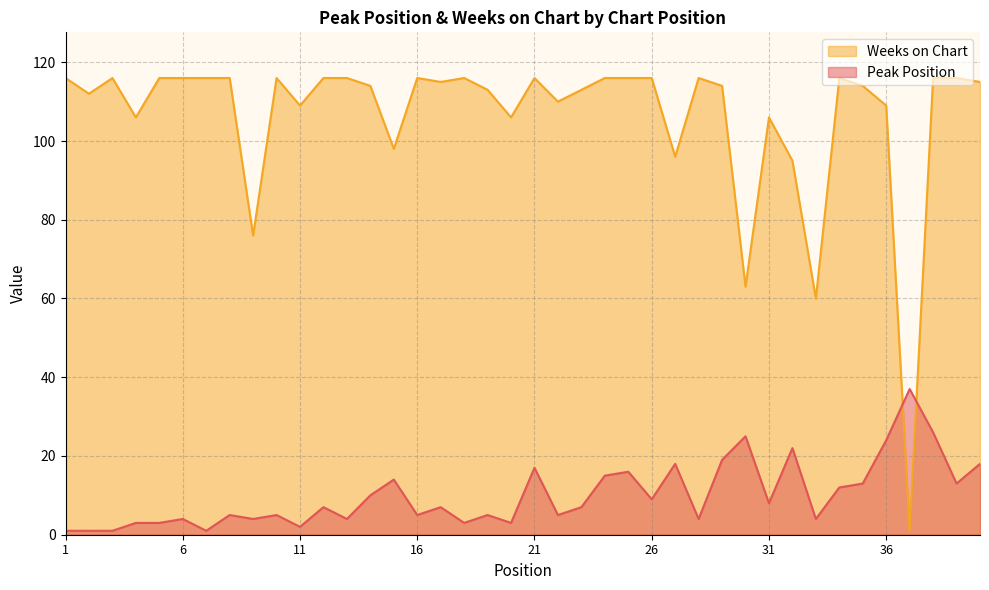

Rank the series by their maximum value, from highest to lowest.

Weeks on Chart, Peak Position